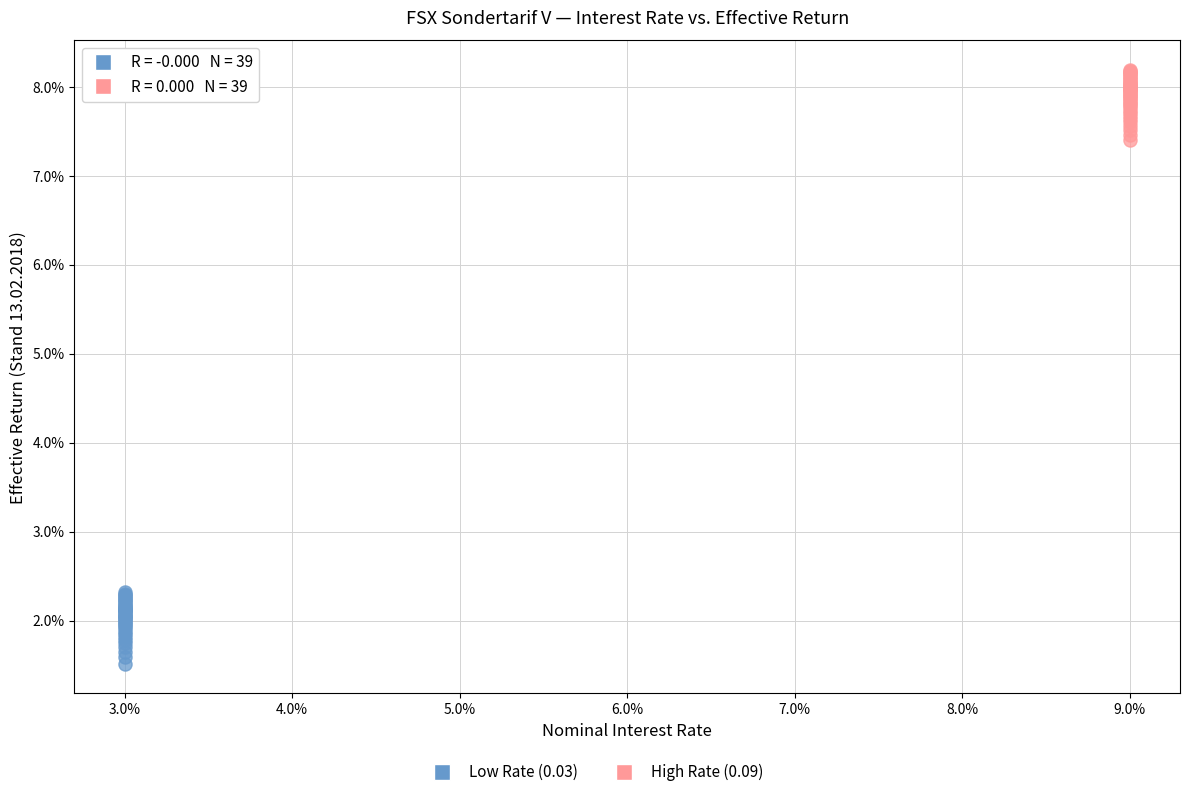

Which series has the widest spread of Y values?

Low Rate (0.03)